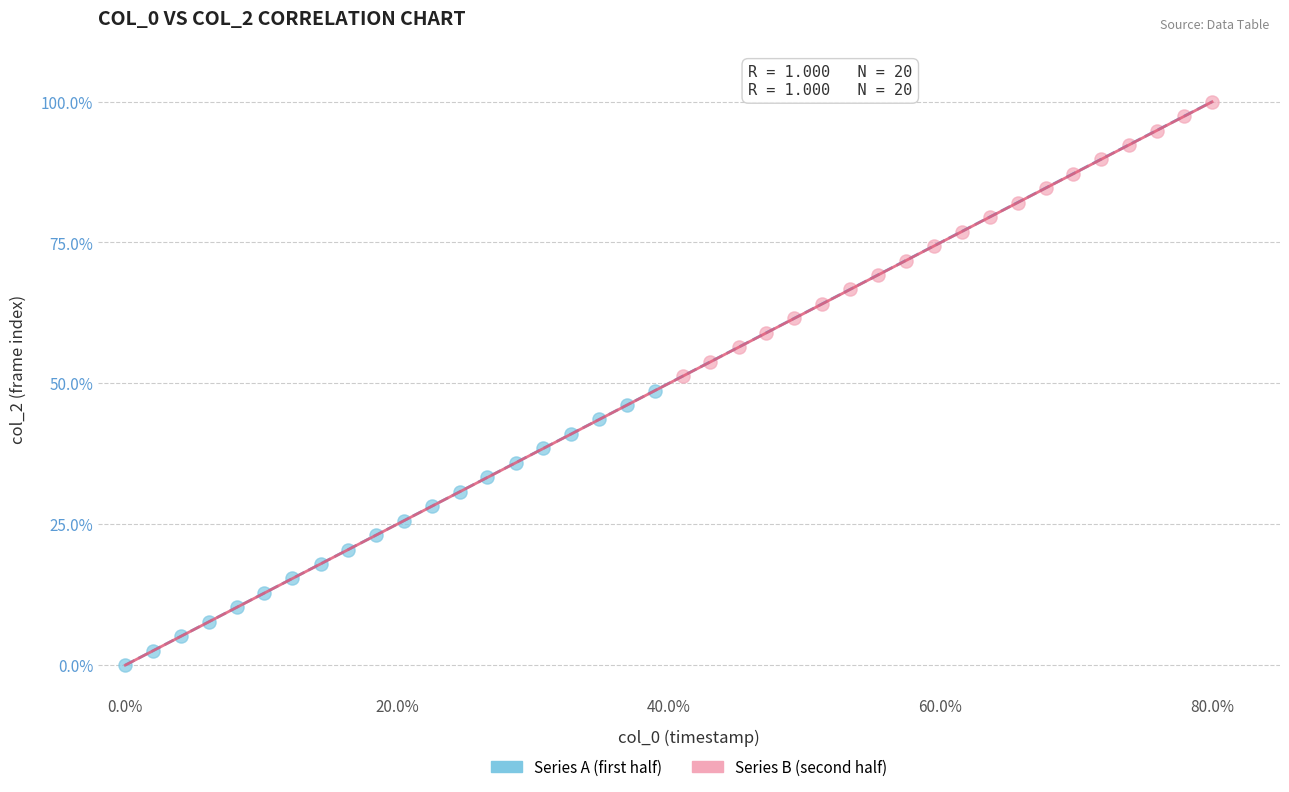

Which series reaches the minimum Y coordinate?

Series A (first half)